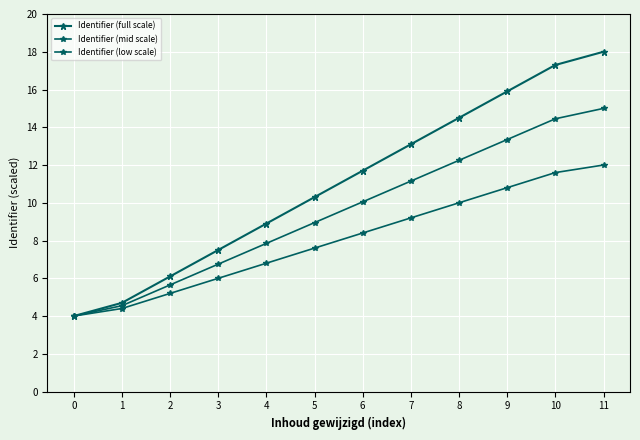

At which category is the sum across all series the highest?

11